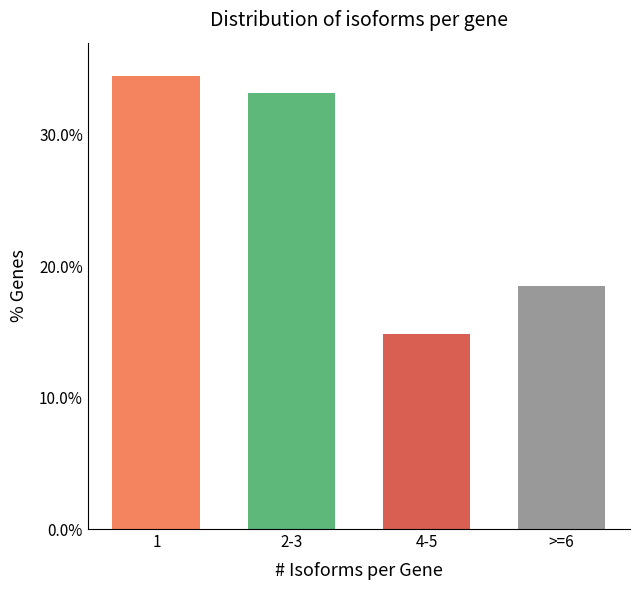

The value at 2-3 is 7.3. True or false?

False